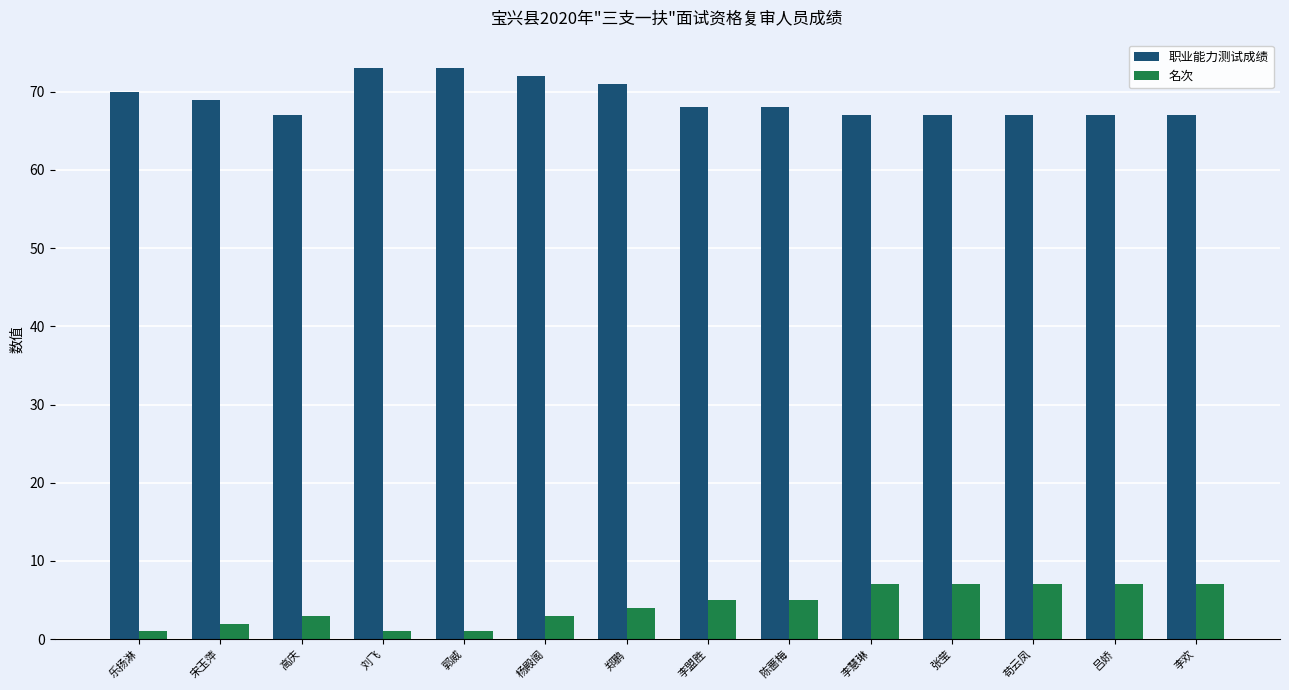

Reading left to right, what are all the values shown in this chart?

职业能力测试成绩: 70	69	67	73	73	72	71	68	68	67	67	67	67	67
名次: 1	2	3	1	1	3	4	5	5	7	7	7	7	7